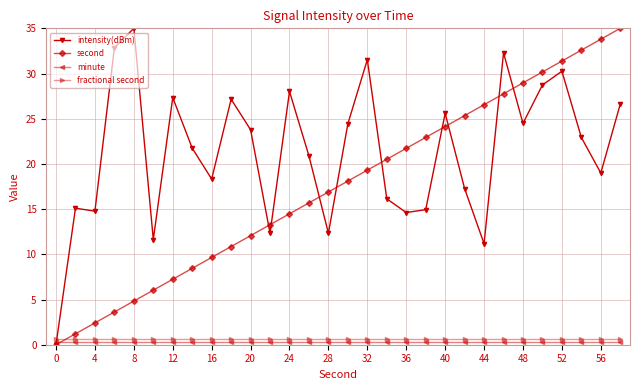

What is the value of the second point at the 12th from the left?

13.3